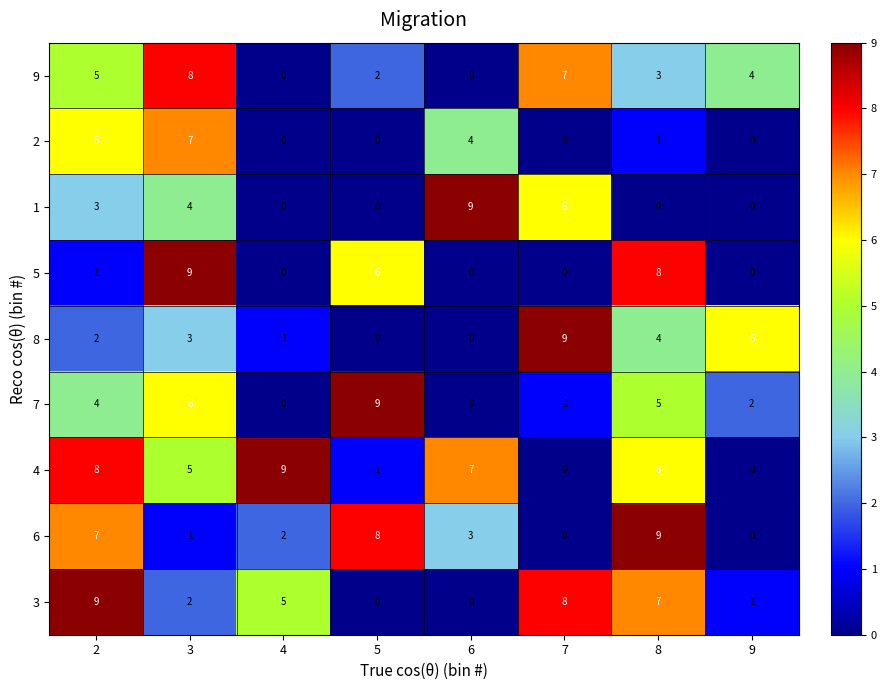

How many positive values does the 9 series have?

6